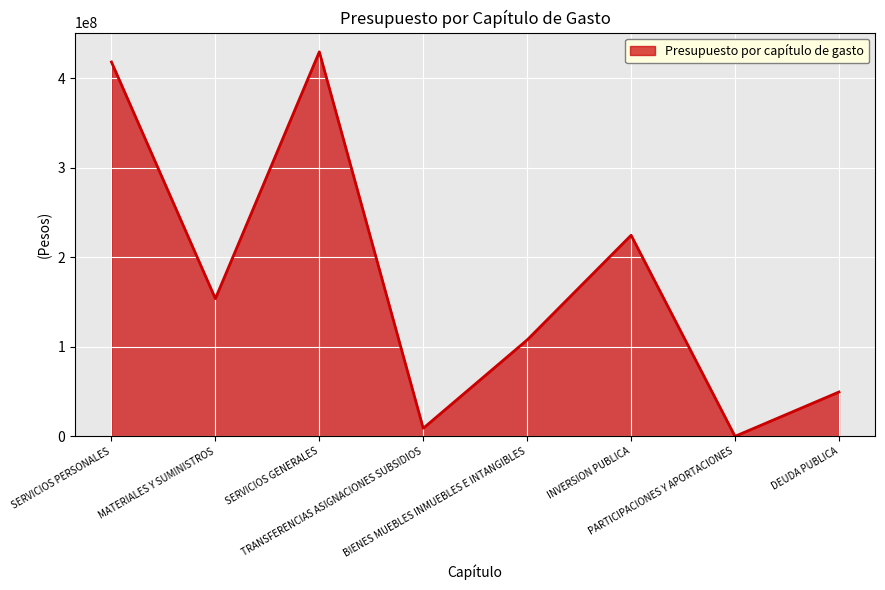

List the labels in order of value, smallest first.

PARTICIPACIONES Y APORTACIONES, TRANSFERENCIAS ASIGNACIONES SUBSIDIOS, DEUDA PUBLICA, BIENES MUEBLES INMUEBLES E INTANGIBLES, MATERIALES Y SUMINISTROS, INVERSION PUBLICA, SERVICIOS PERSONALES, SERVICIOS GENERALES